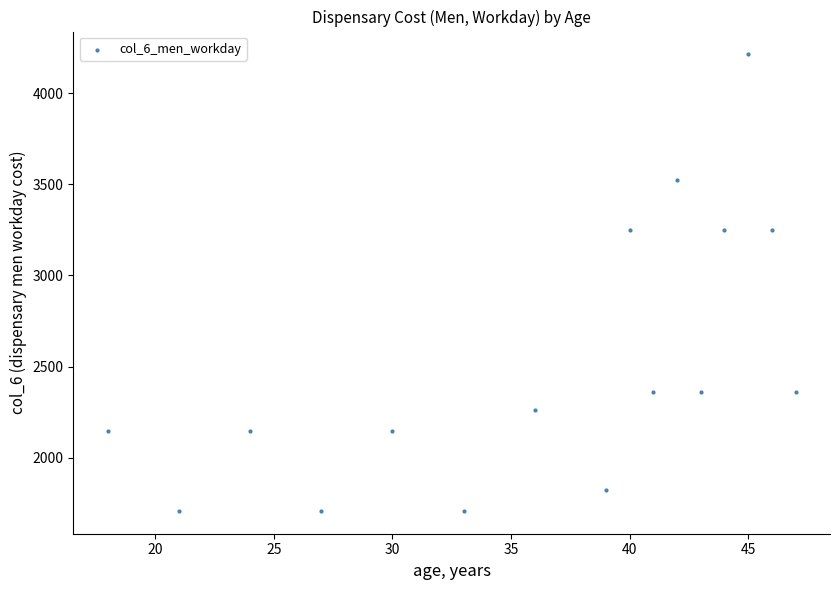

What is the range of X values (max minus min)?

29.0